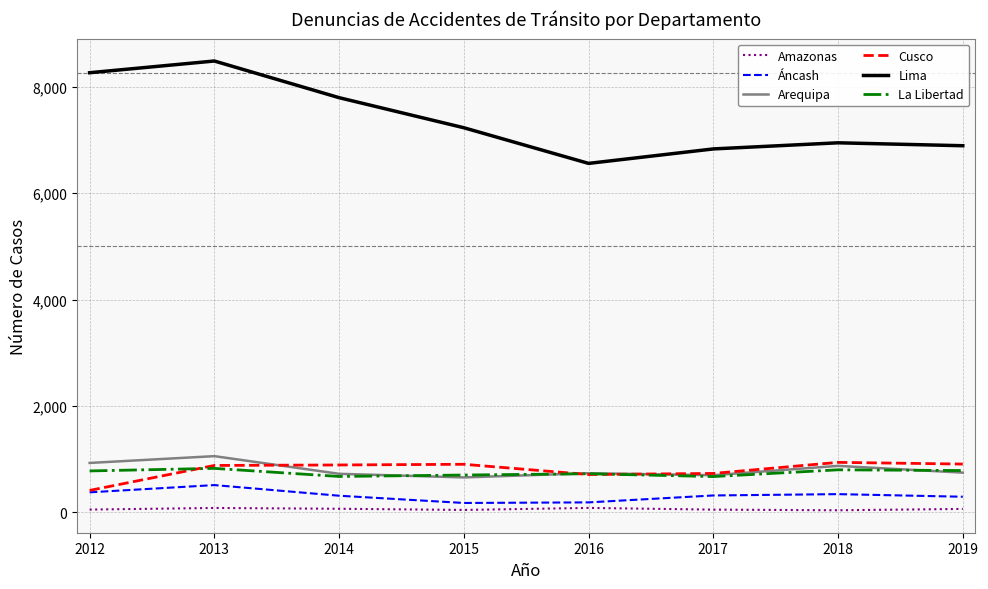

What is the total value across all series at 2015?

9720